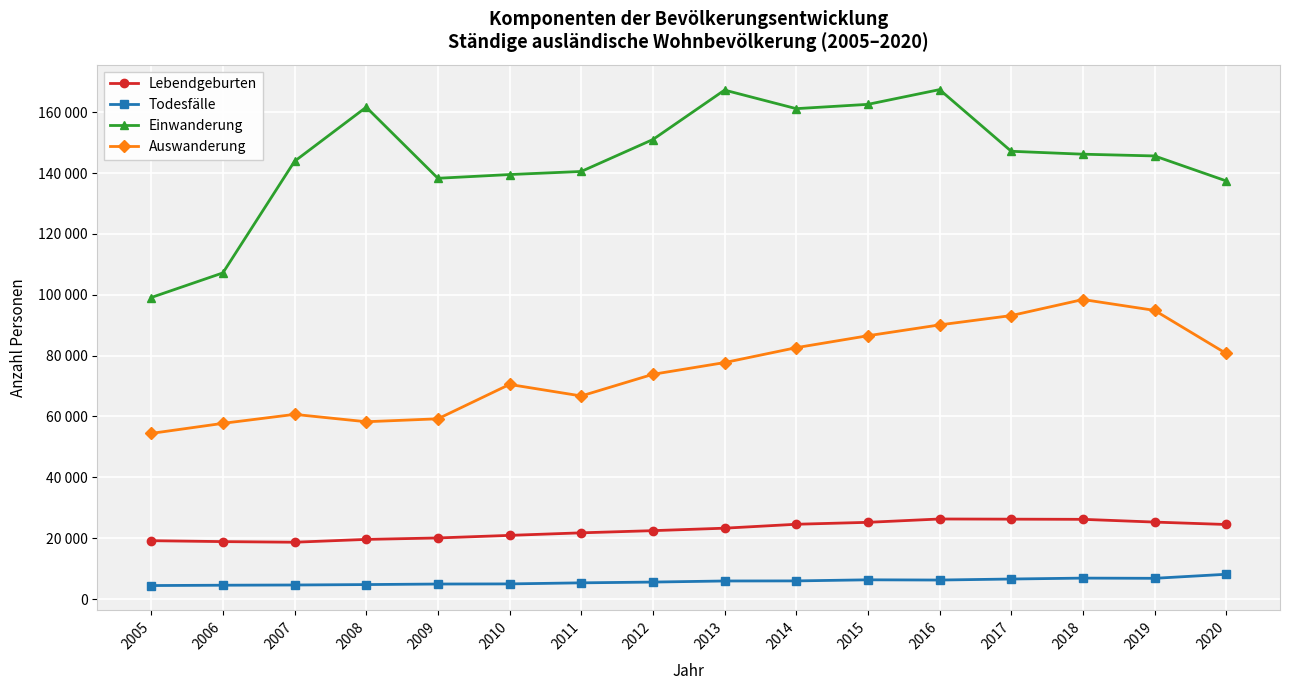

True or false: Auswanderung has a value of 73855 at 2012.

True